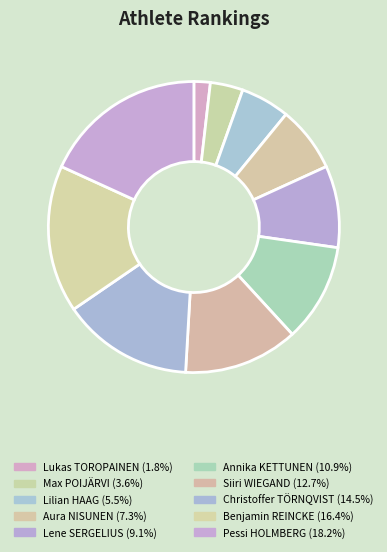

How many slices are in this pie chart?

10